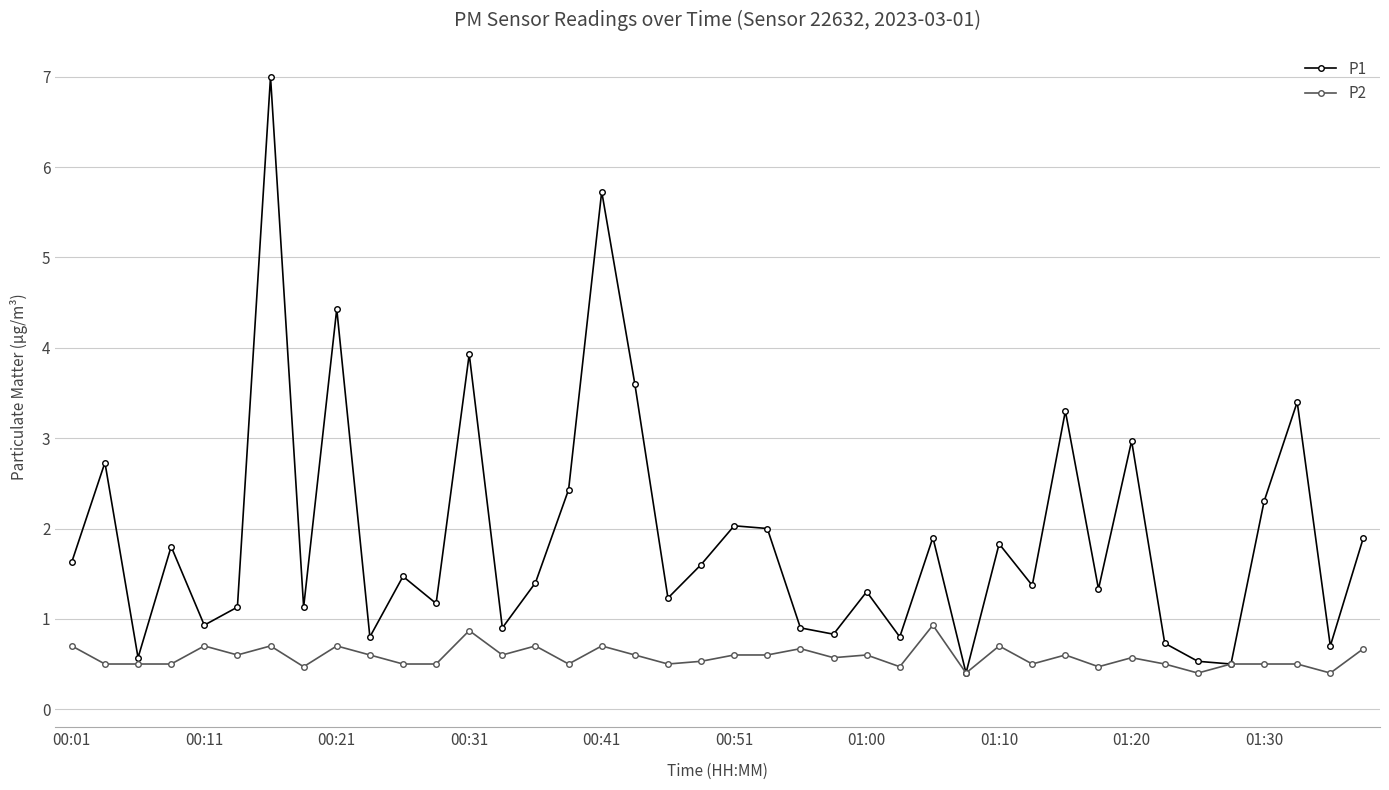

What is the greatest value displayed?

7.0